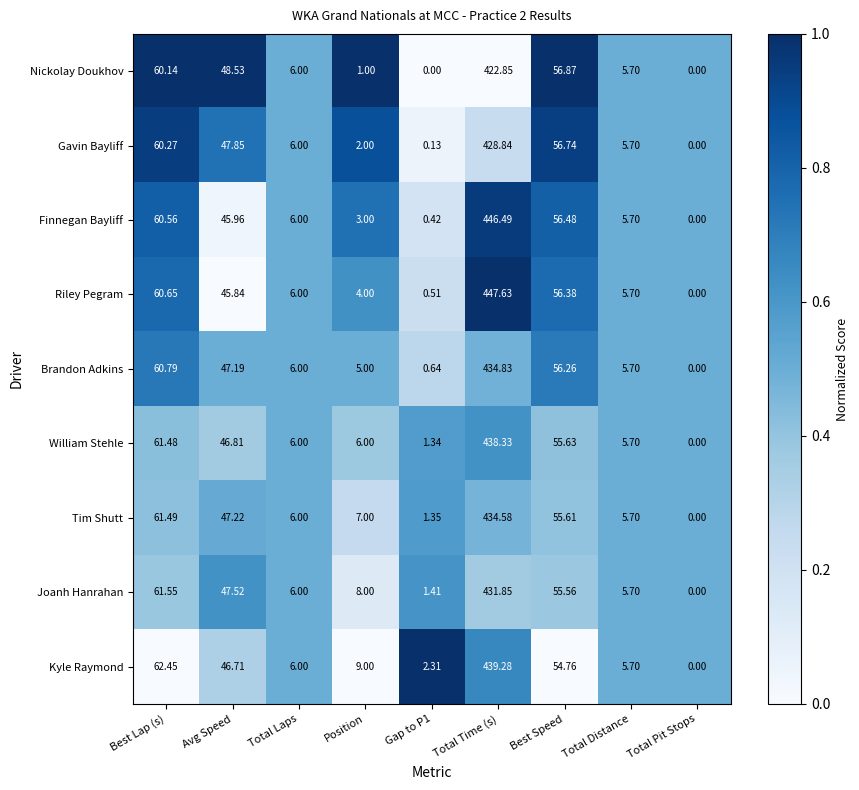

At which label does Kyle Raymond reach its minimum?

Total Pit Stops